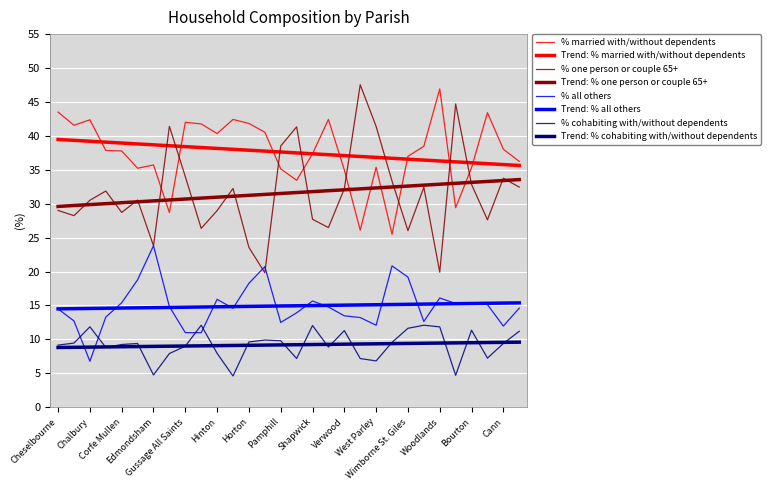

In % one person or couple 65+, how many points are higher than both neighbors (excluding endpoints)?

9